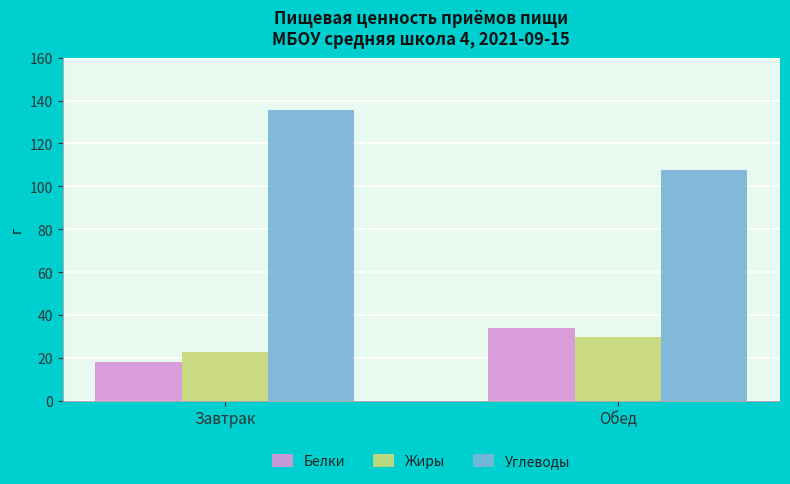

What is the label of the 1st bar from the right?

Обед